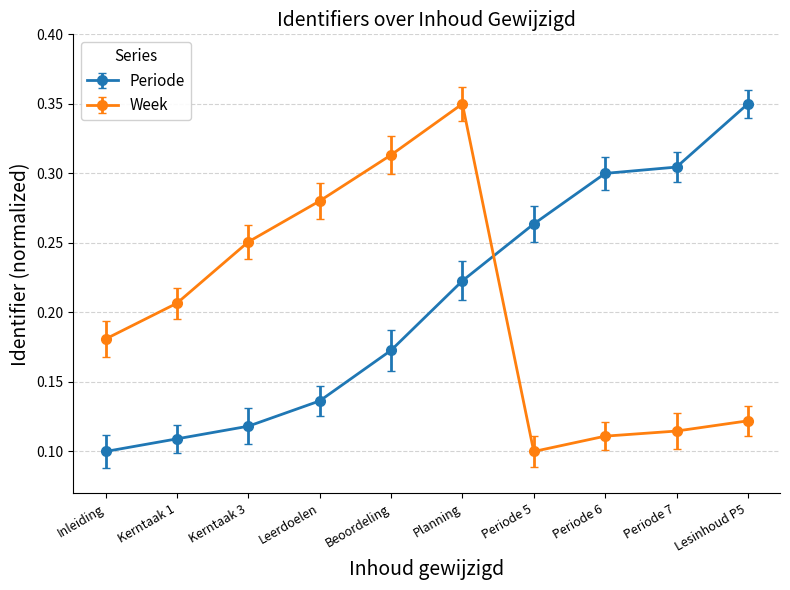

At Kerntaak 3, list the series in order from largest to smallest.

Week, Periode